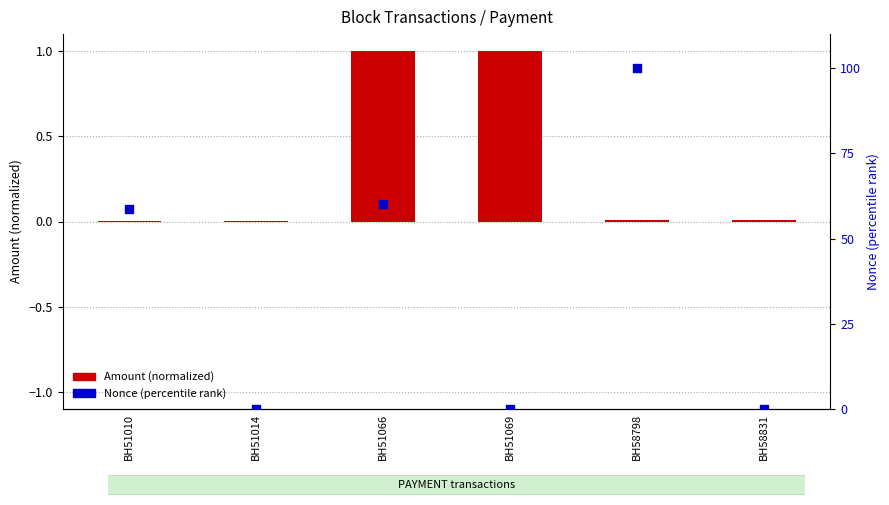

Which series has the widest spread of Y values?

Nonce (percentile)